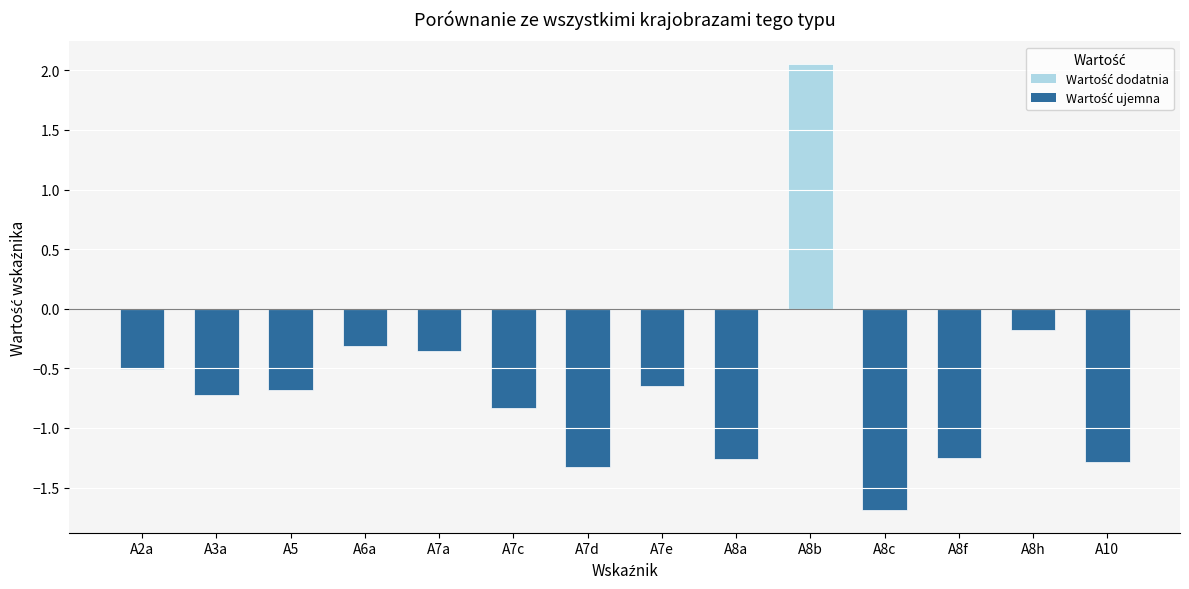

Which label corresponds to the smallest value in the chart?

A8c